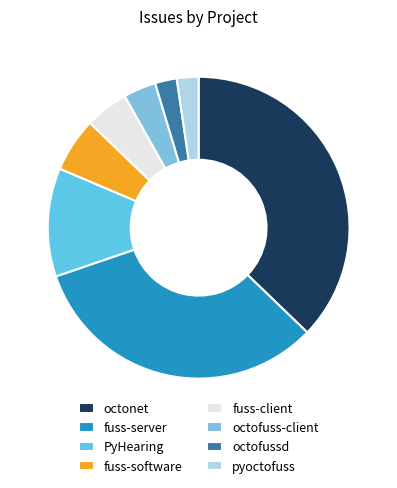

How many slices are in this pie chart?

8